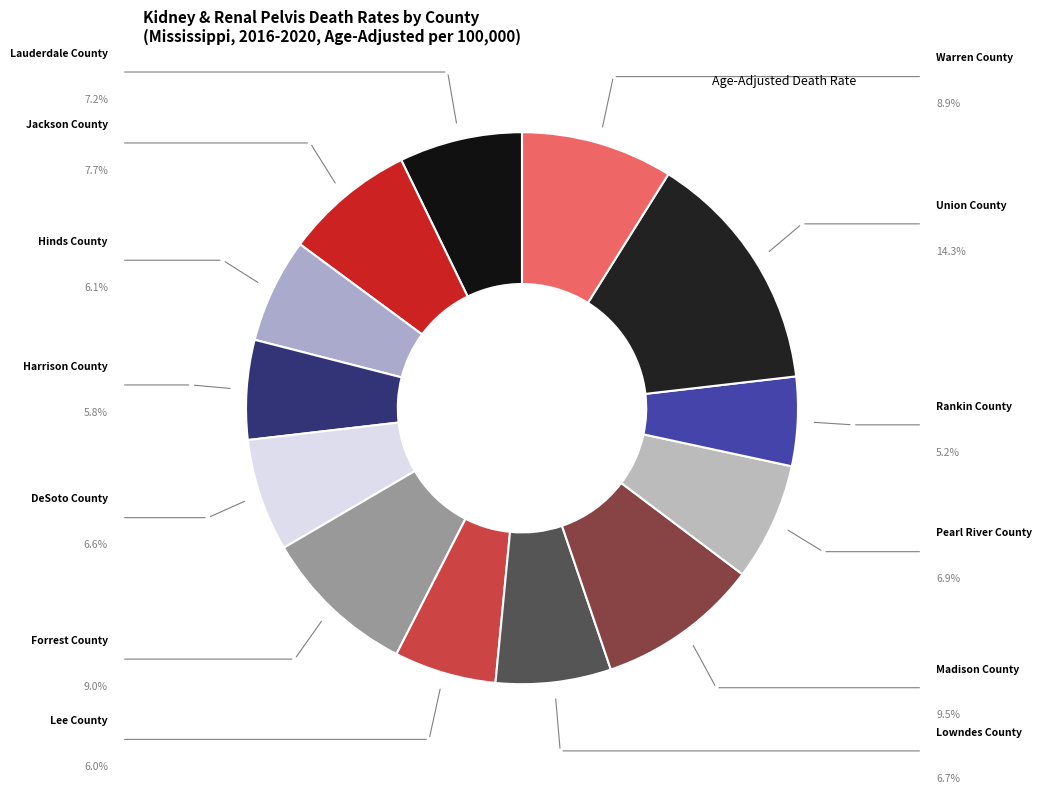

How many slices are in this pie chart?

13